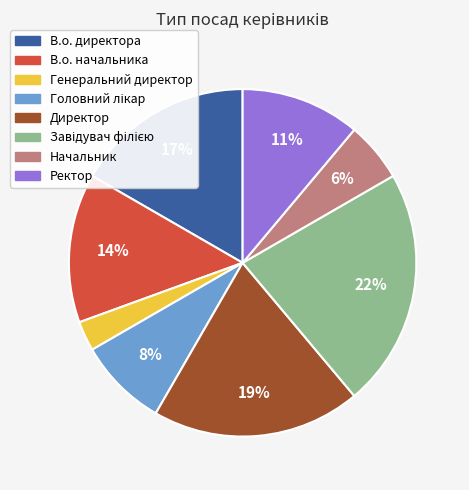

Does Ректор account for over 50% of the chart?

No